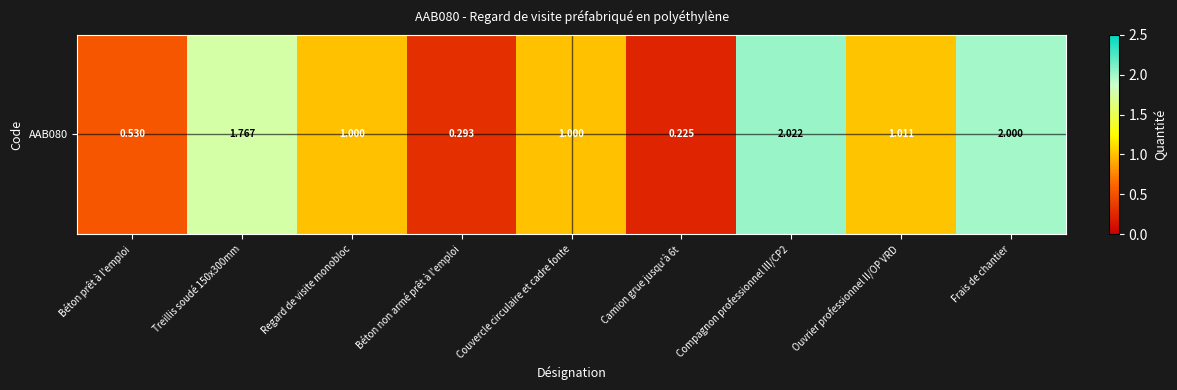

What is the ratio of the value at Frais de chantier to the value at Compagnon professionnel III/CP2?

1.0